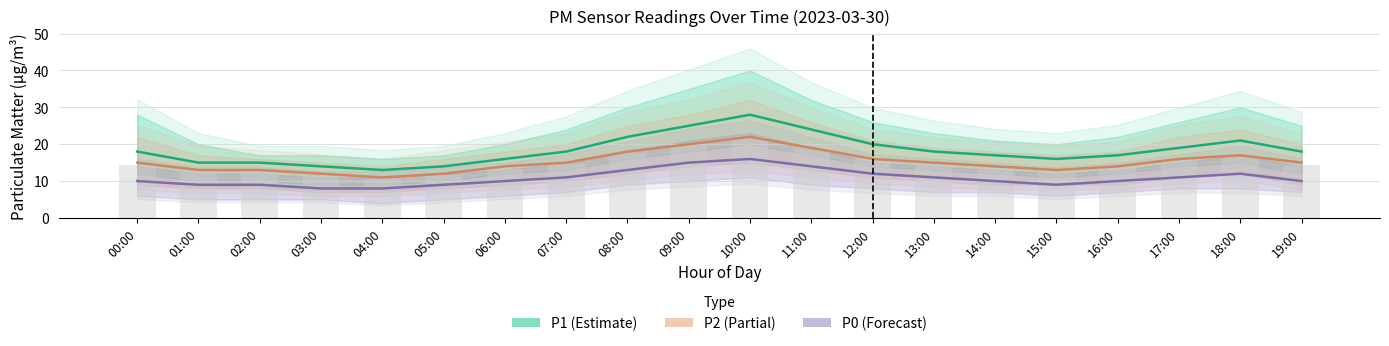

What is the approximate value of P2 (Partial) at 14:00, to the nearest 10?

10